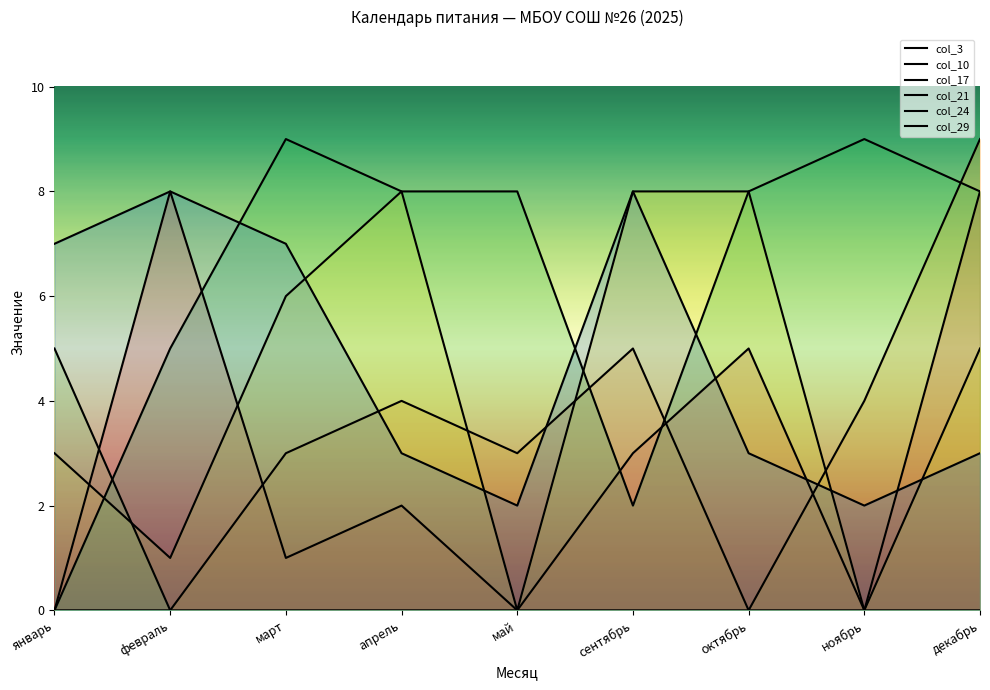

What is the approximate value of col_24 at май?

8